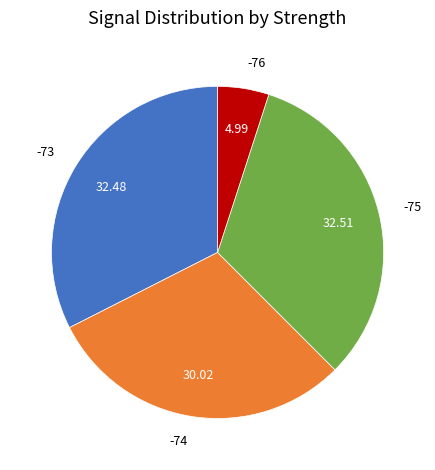

How many segments does this pie chart have?

4